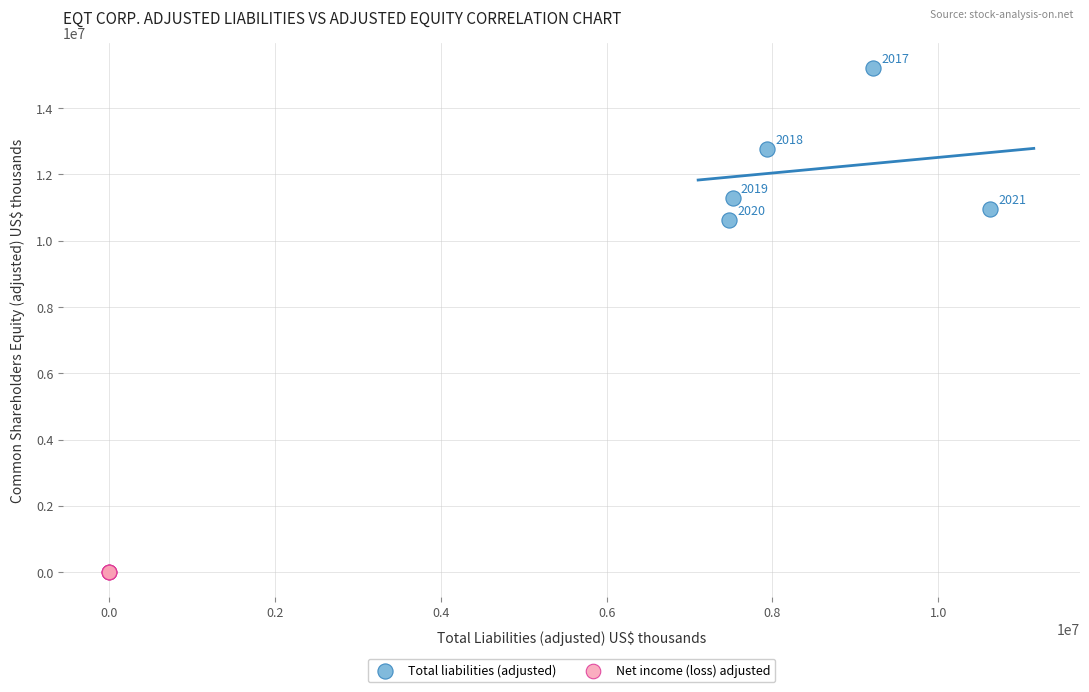

Which series has the widest spread of Y values?

Total liabilities (adjusted)